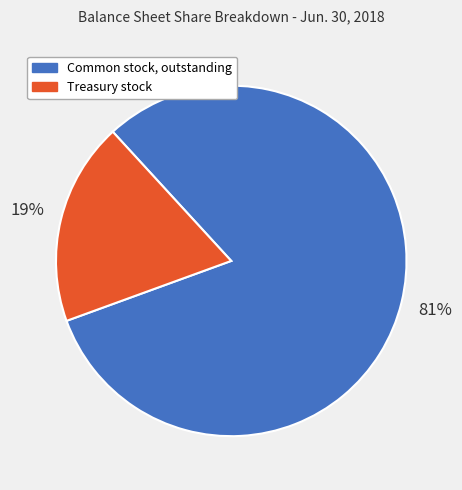

Count the number of slices in the pie.

2